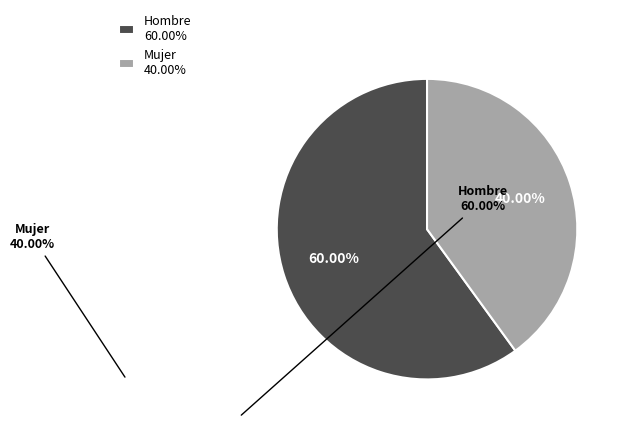

To the nearest percent, what is the average slice percentage?

50%